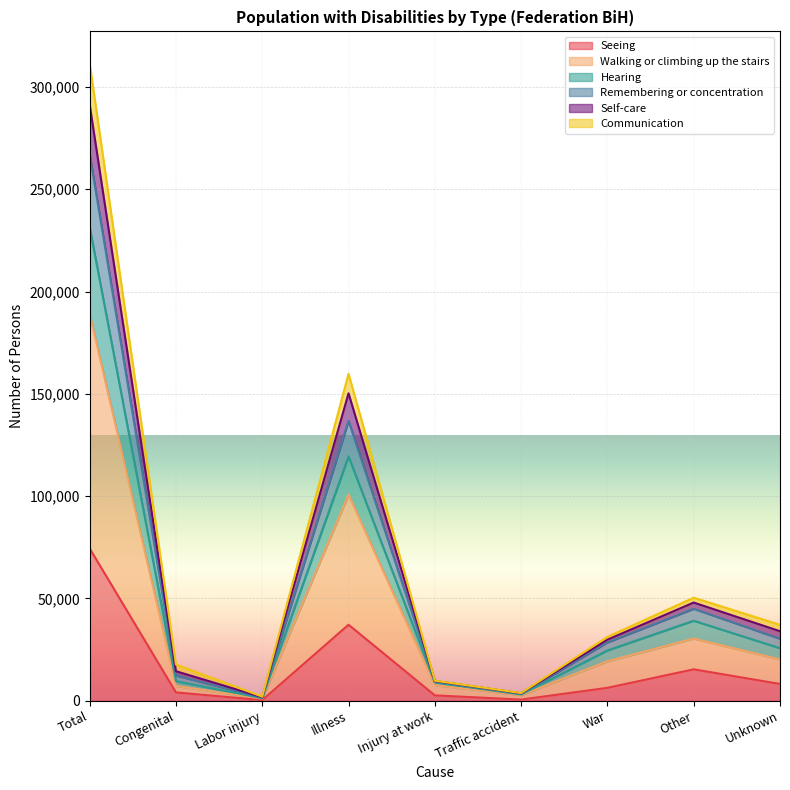

What is the value of the Communication point at the 5th from the left?

8930